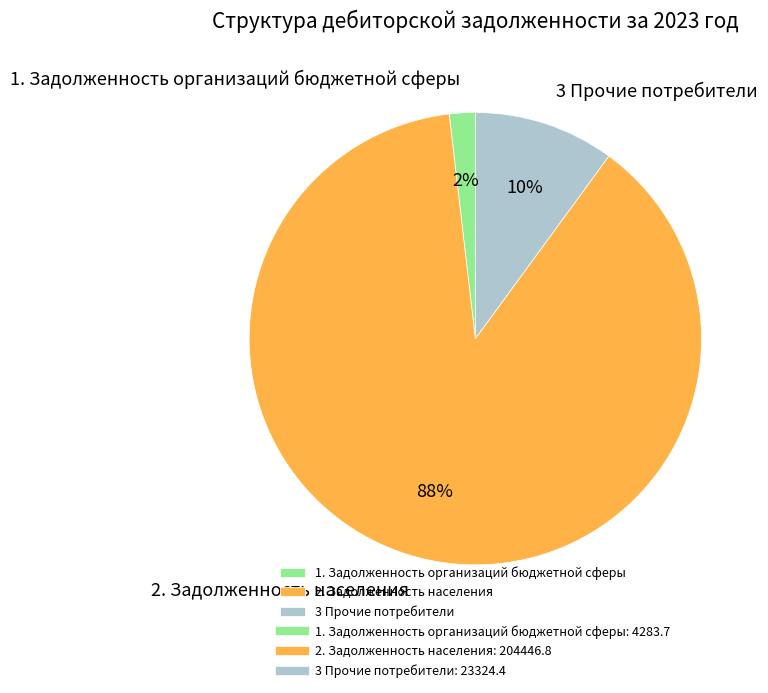

Which slice is the smallest?

1. Задолженность организаций бюджетной сферы